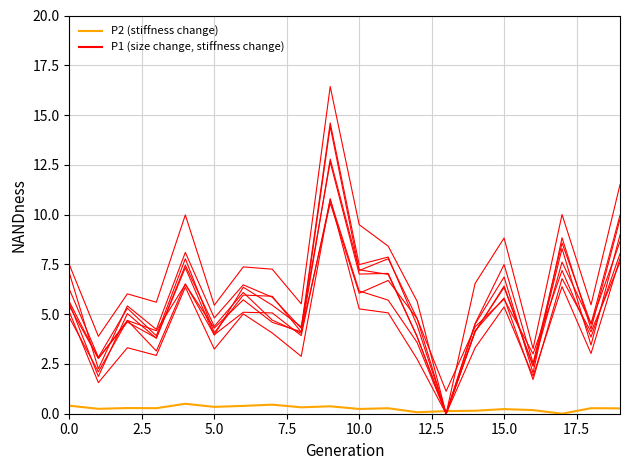

Which series has the largest total across all categories?

P1 (size change, stiffness change)